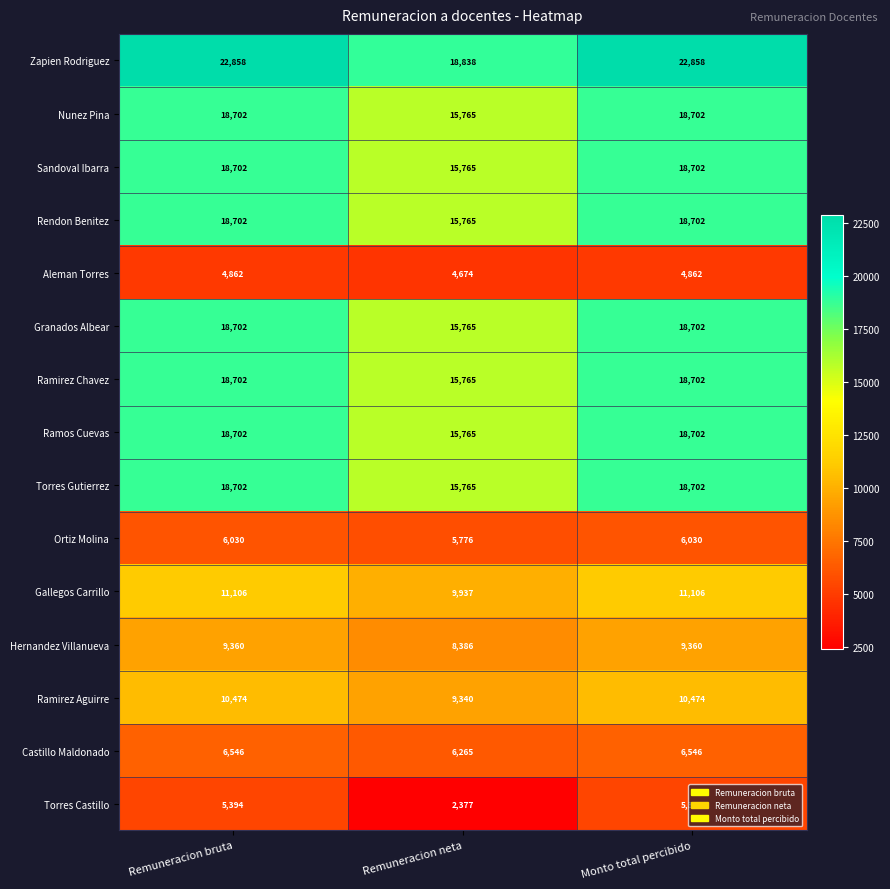

What is the sum of the Sandoval Ibarra values at Remuneracion neta and Remuneracion bruta?

34467